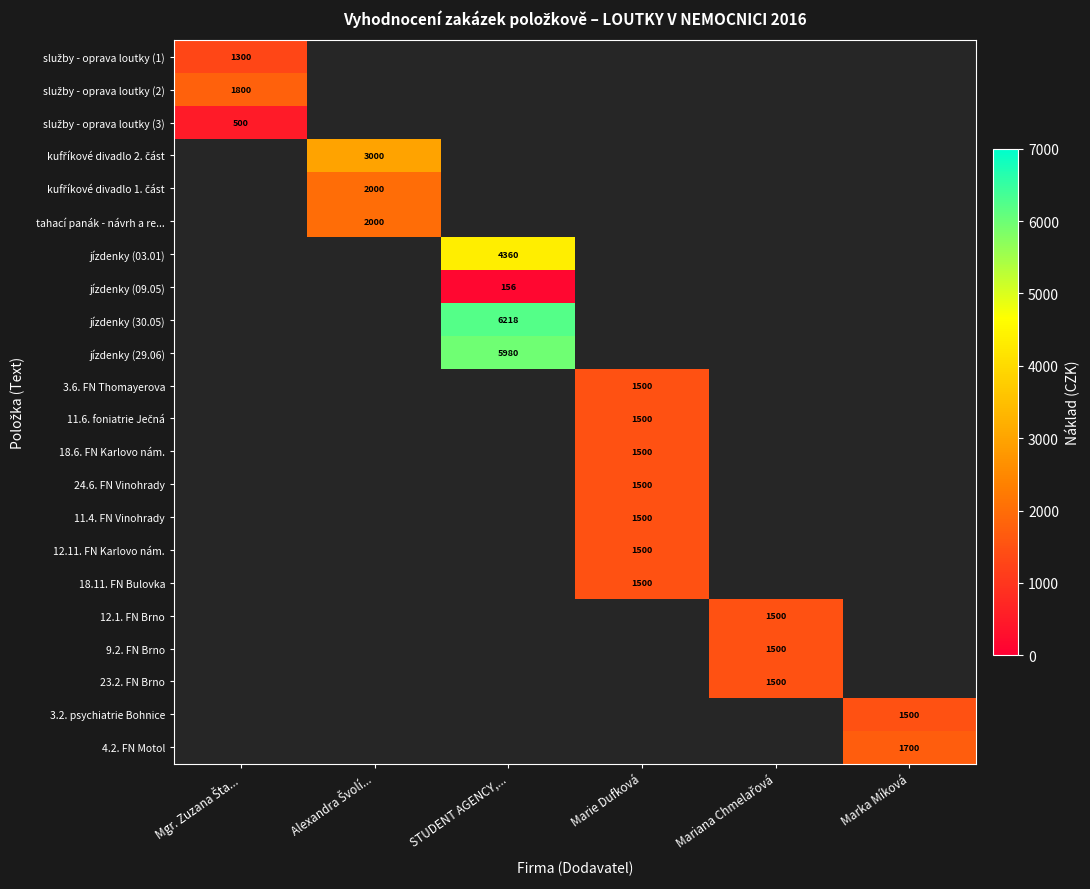

At how many categories does at least one series exceed 3610?

1